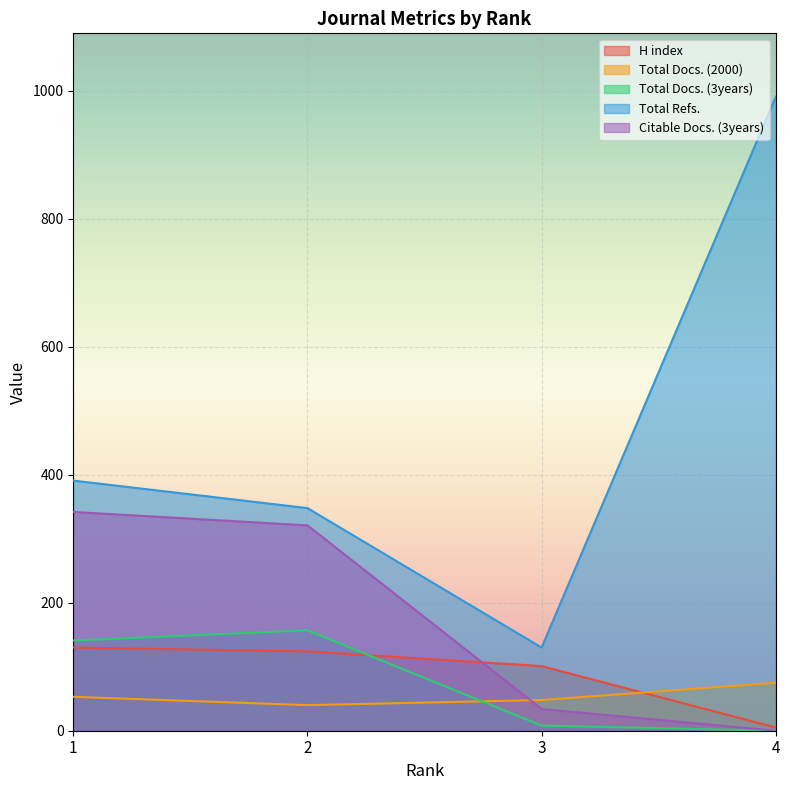

Which category has the lowest value across all series?

4